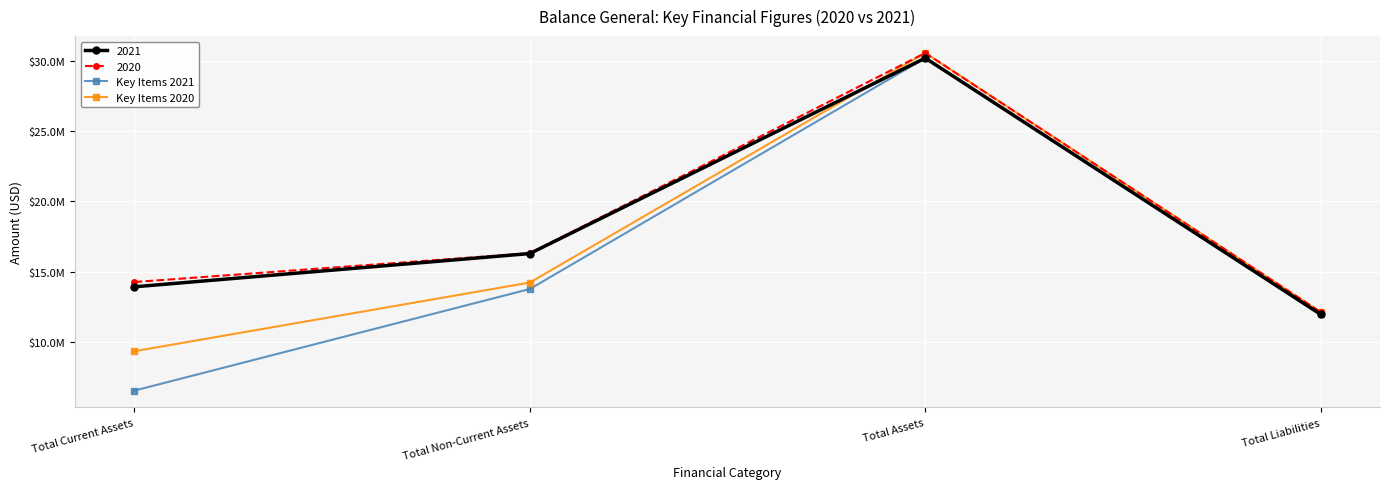

List the labels in order of Key Items 2021 value, largest first.

Total Assets, Total Non-Current Assets, Total Liabilities, Total Current Assets